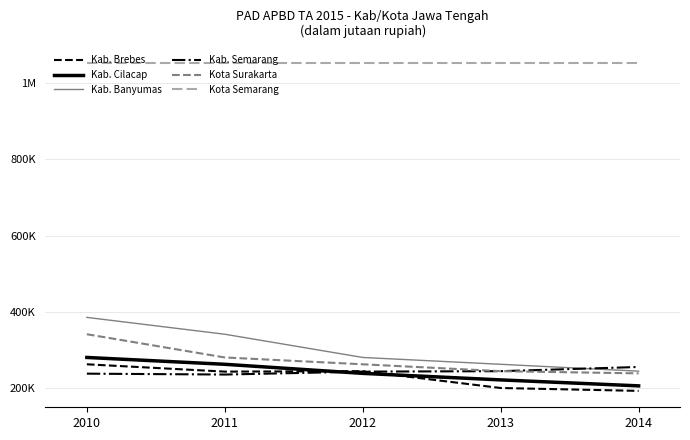

At which label is Kab. Banyumas closest to 315209?

2011